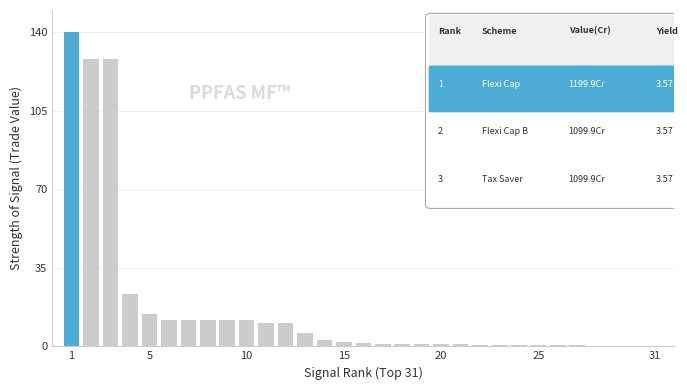

What is the maximum value shown in the chart?

140.0